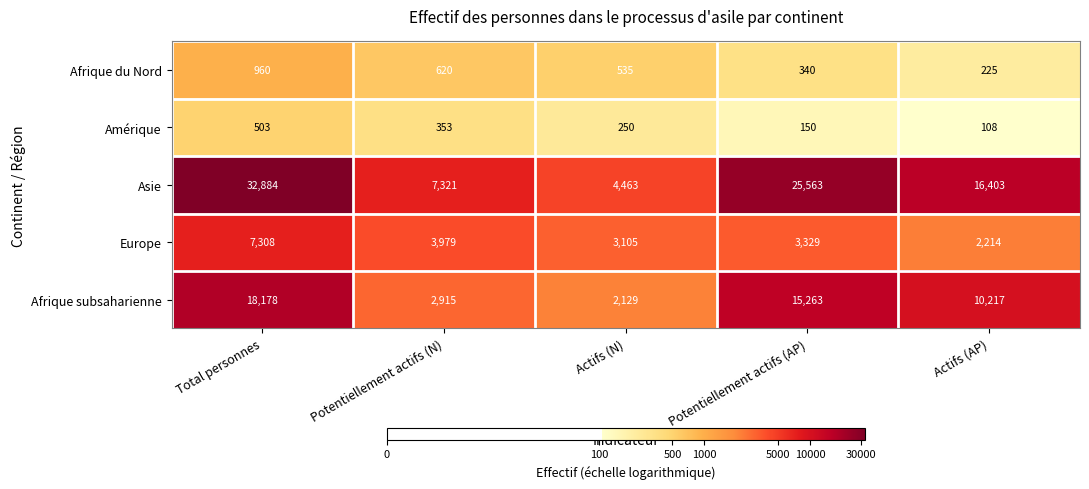

How many data points in Afrique subsaharienne are less than 10217?

2